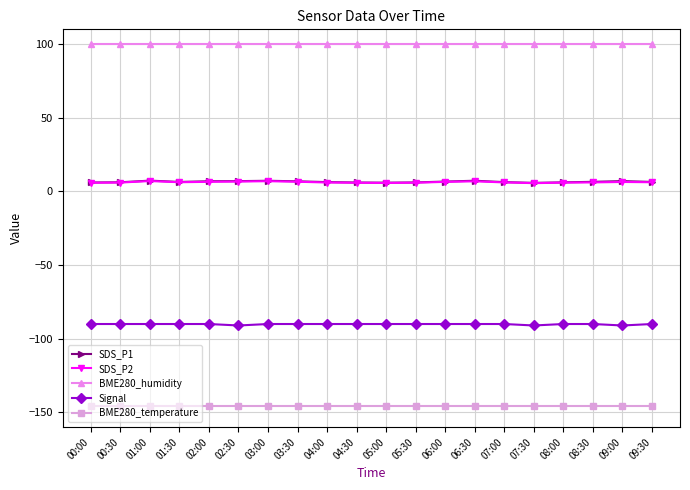

Which series has the widest spread of values?

SDS_P1